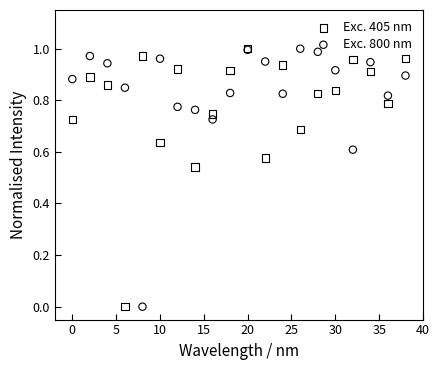

Which series reaches the minimum Y coordinate?

Exc. 405 nm